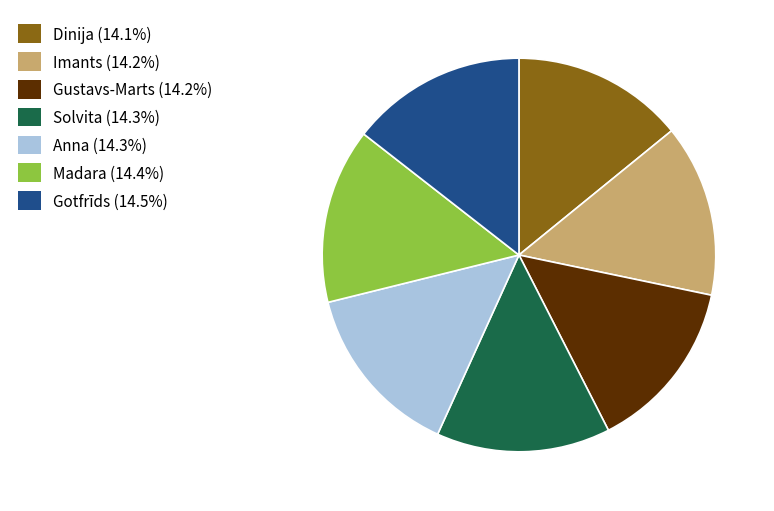

Approximately how many times larger is the value at Solvita (14.3%) compared to Imants (14.2%)?

1.0